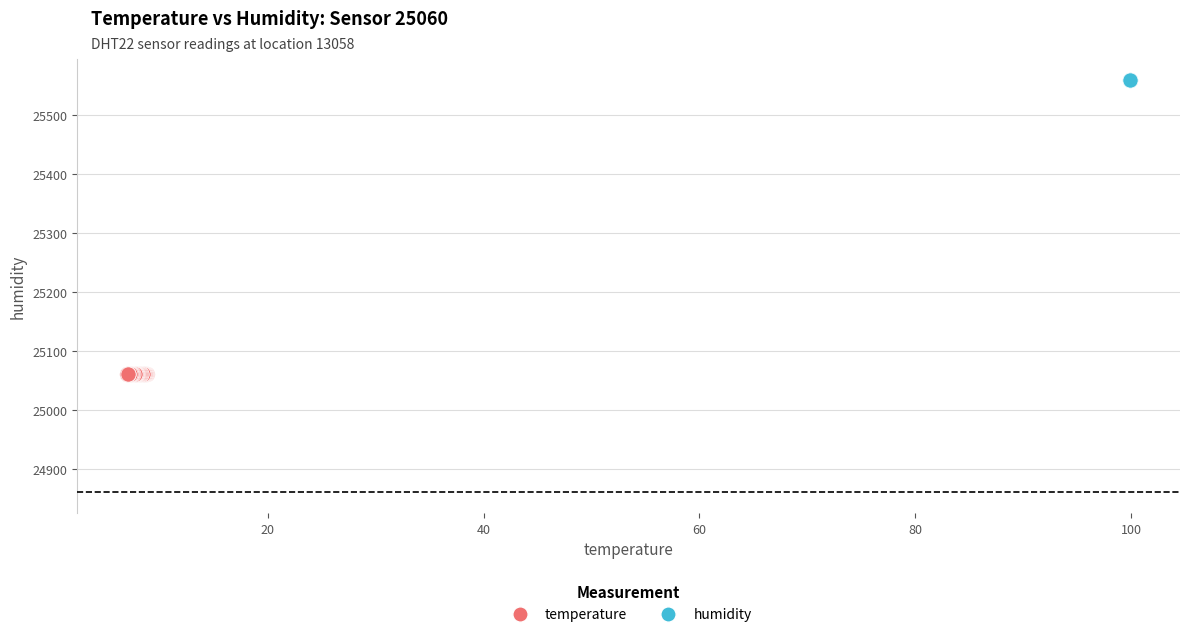

Which series contains the lowest Y value?

temperature